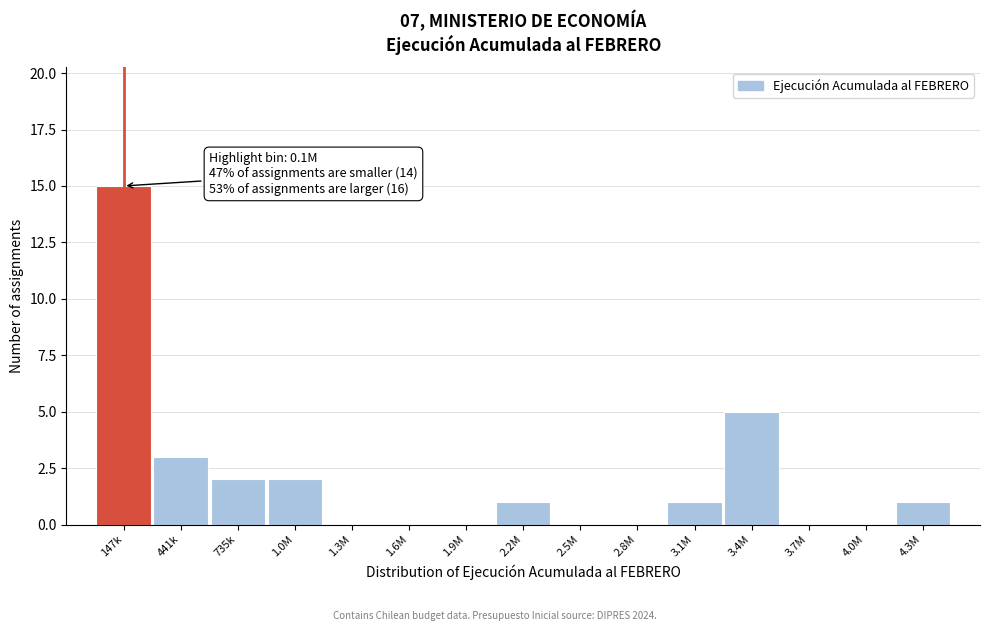

Reading left to right, transcribe all the data shown in this chart.

147k=15	441k=3	735k=2	1.0M=2	1.3M=0	1.6M=0	1.9M=0	2.2M=1	2.5M=0	2.8M=0	3.1M=1	3.4M=5	3.7M=0	4.0M=0	4.3M=1